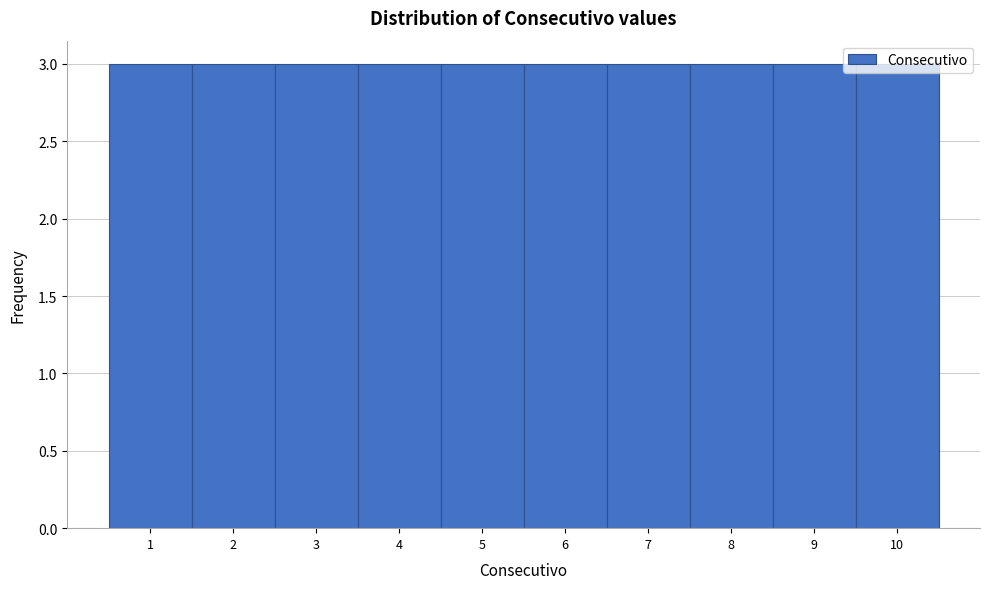

Reading left to right, list every bar in this chart as the range it spans on the x-axis followed by its height. The values are not printed on the chart, so give them approximately, as read against the axis.

0.5 to 1.5: 3
1.5 to 2.5: 3
2.5 to 3.5: 3
3.5 to 4.5: 3
4.5 to 5.5: 3
5.5 to 6.5: 3
6.5 to 7.5: 3
7.5 to 8.5: 3
8.5 to 9.5: 3
9.5 to 10.5: 3